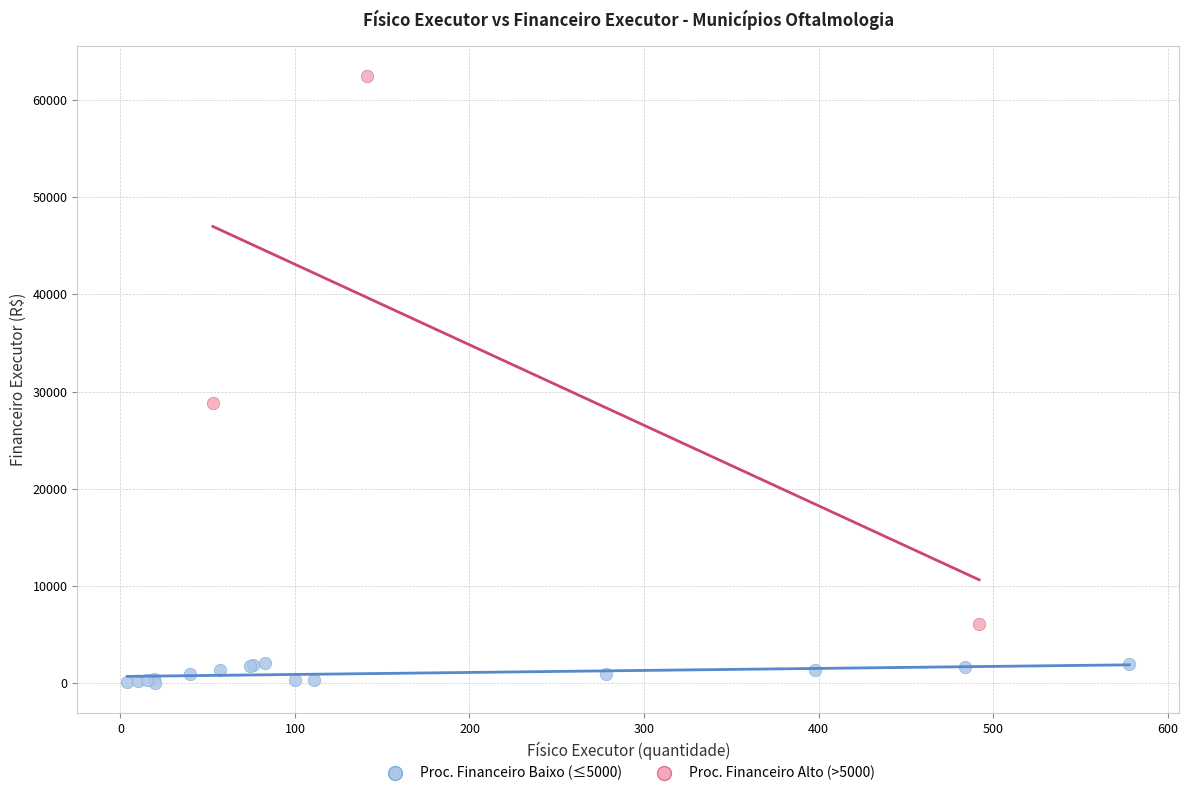

Which series reaches the maximum Y coordinate?

Proc. Financeiro Alto (>5000)